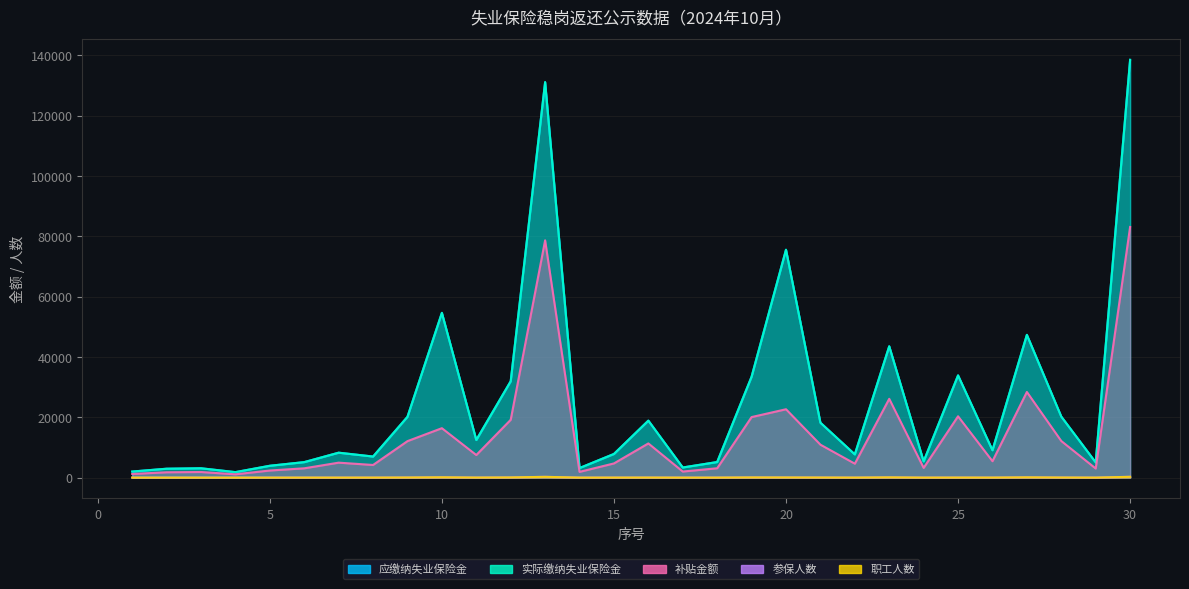

What is the difference between the maximum and second lowest values in the 参保人数 series?

258.3